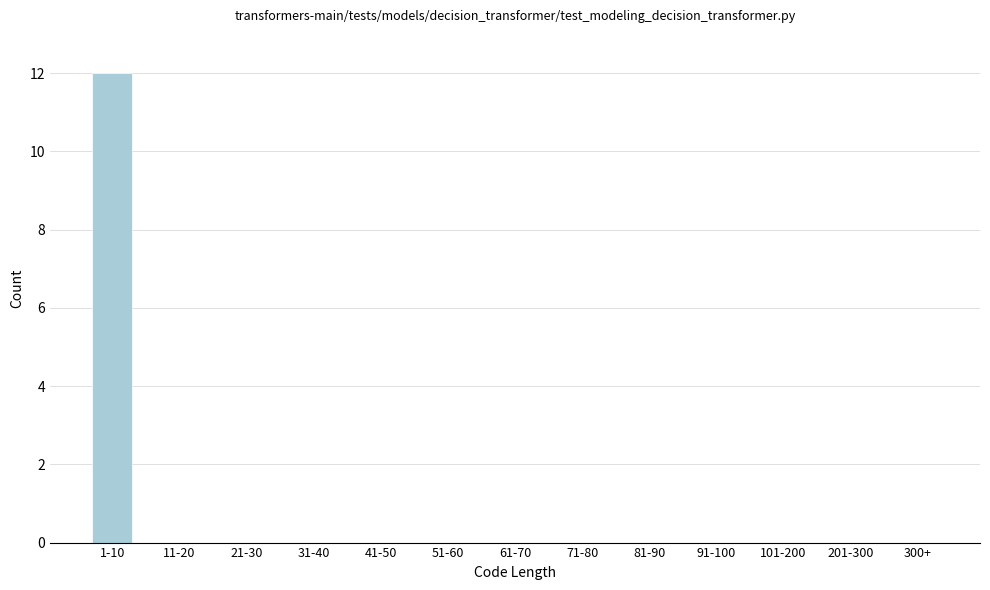

Reading left to right, transcribe all the data shown in this chart.

1-10=12	11-20=0	21-30=0	31-40=0	41-50=0	51-60=0	61-70=0	71-80=0	81-90=0	91-100=0	101-200=0	201-300=0	300+=0